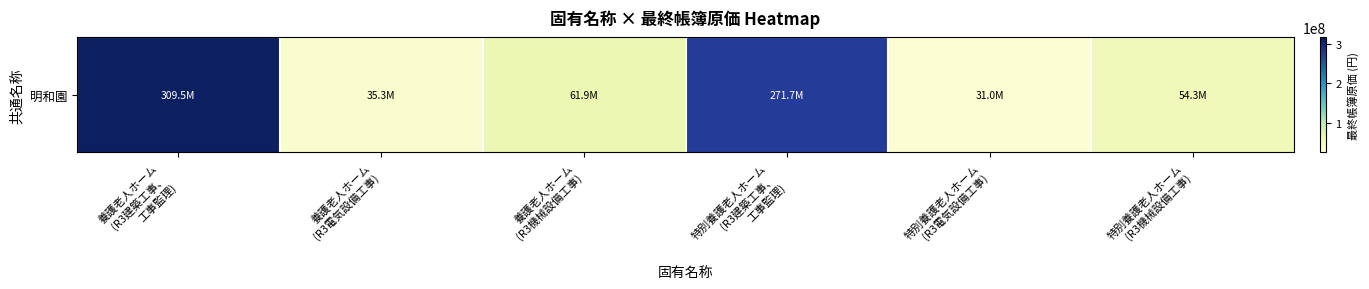

What value does the data have at 特別養護老人ホーム
(R3電気設備工事)?

30955617